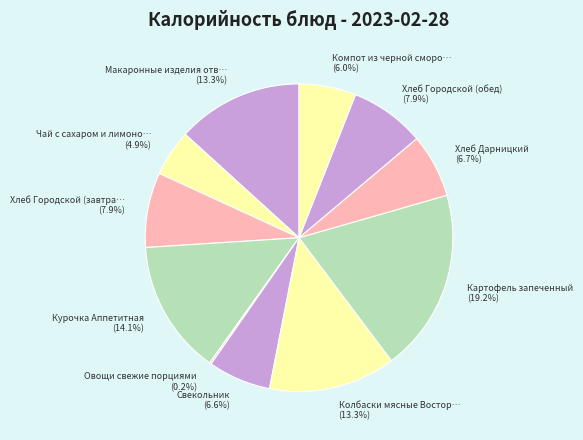

Is there any slice that represents more than half of the pie?

No